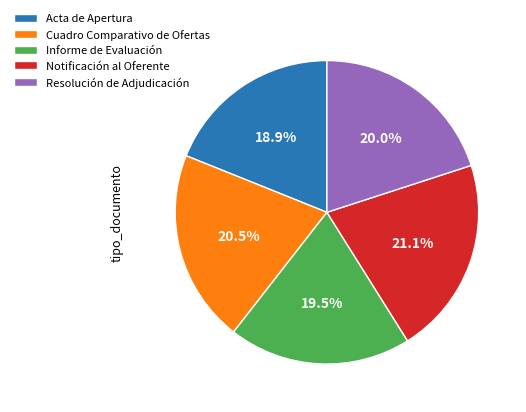

Is there a majority slice in this chart?

No